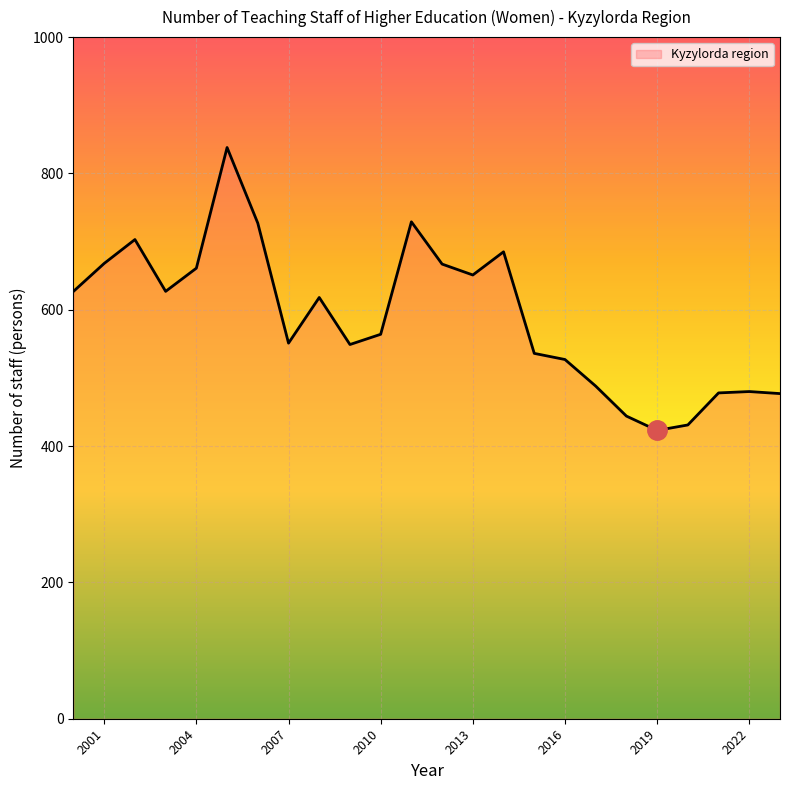

What is the change in value from 2011 to 2021?

-251